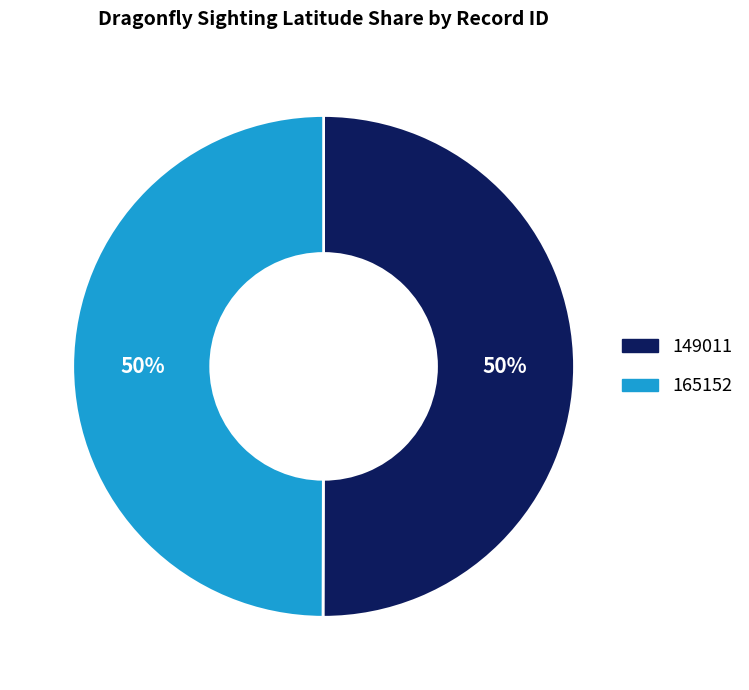

Combined, do 165152 and 149011 account for over 50%?

Yes